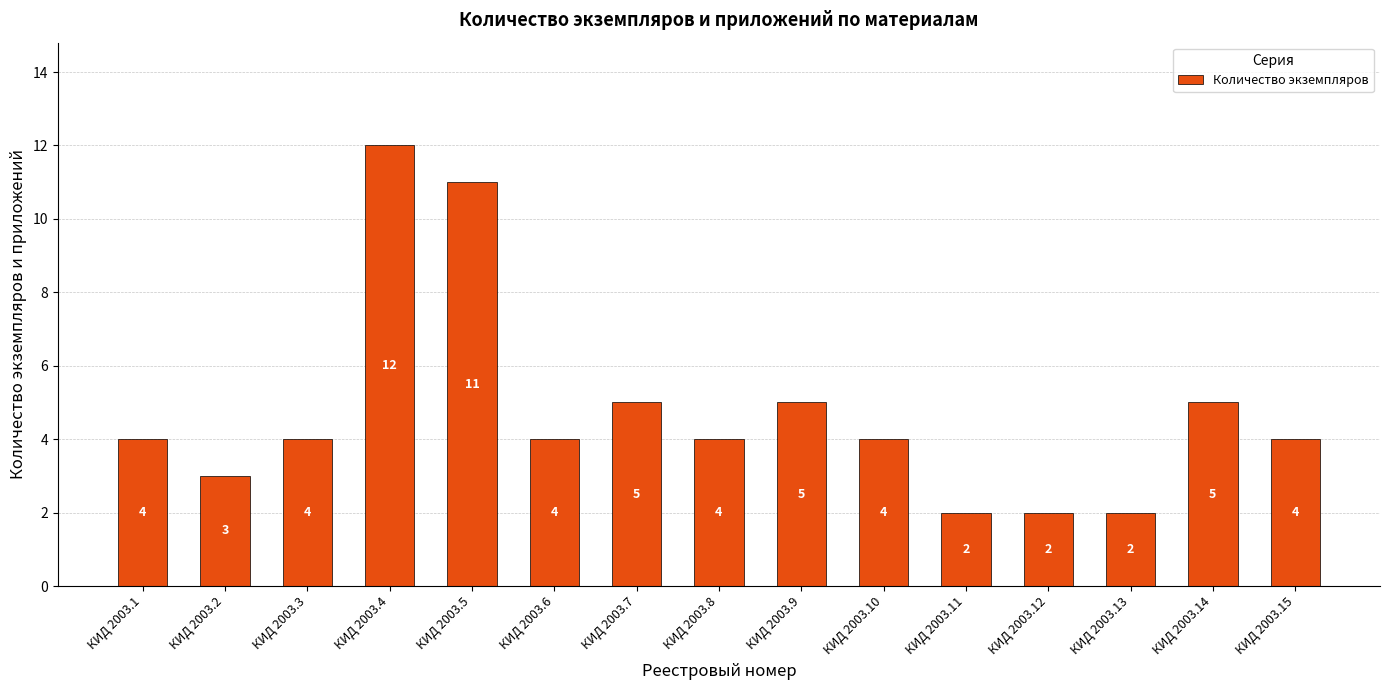

What is the difference between the maximum and minimum values?

10